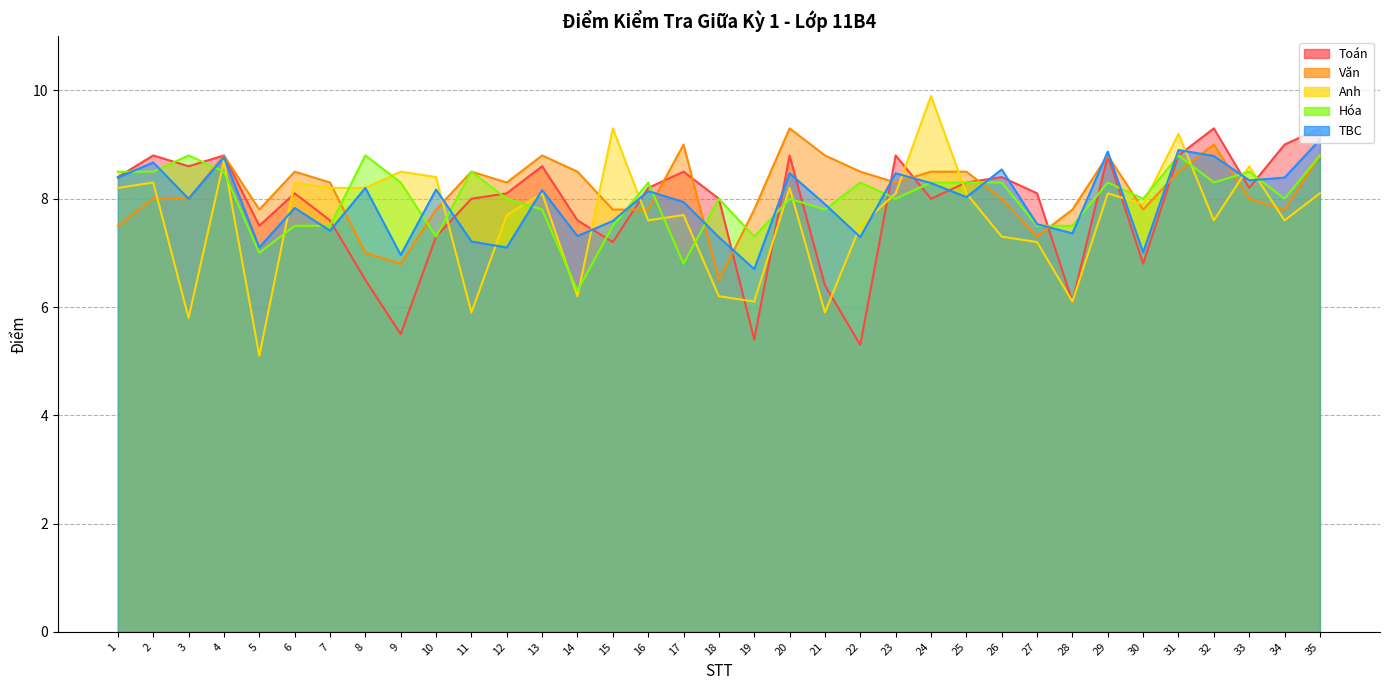

What is the sum of all Toán values?

275.1